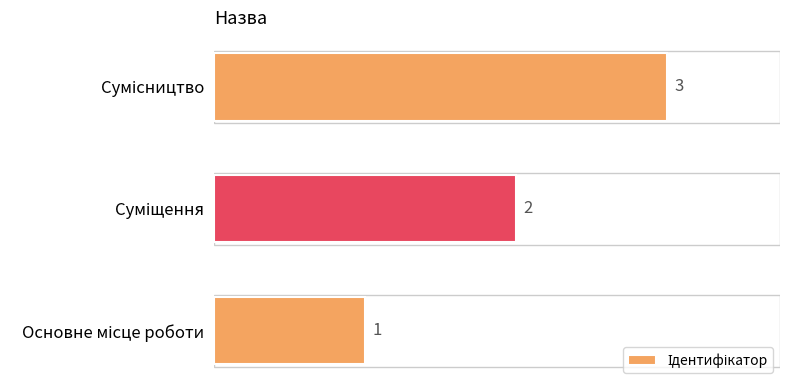

What is the sum of all values?

6